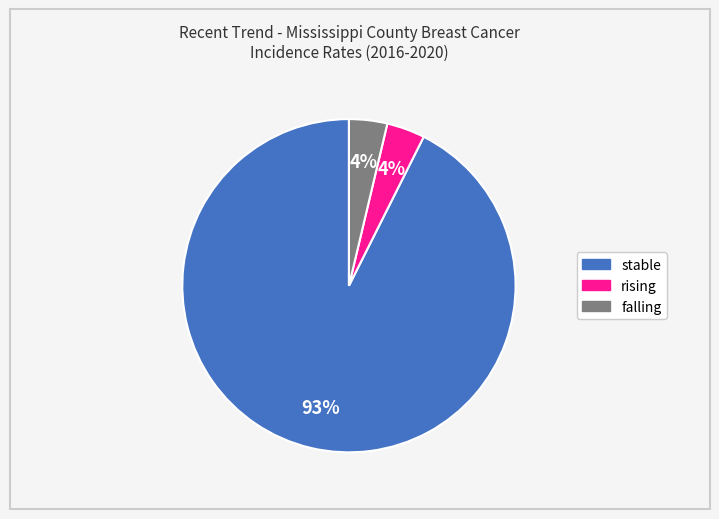

How many slices are in this pie chart?

3